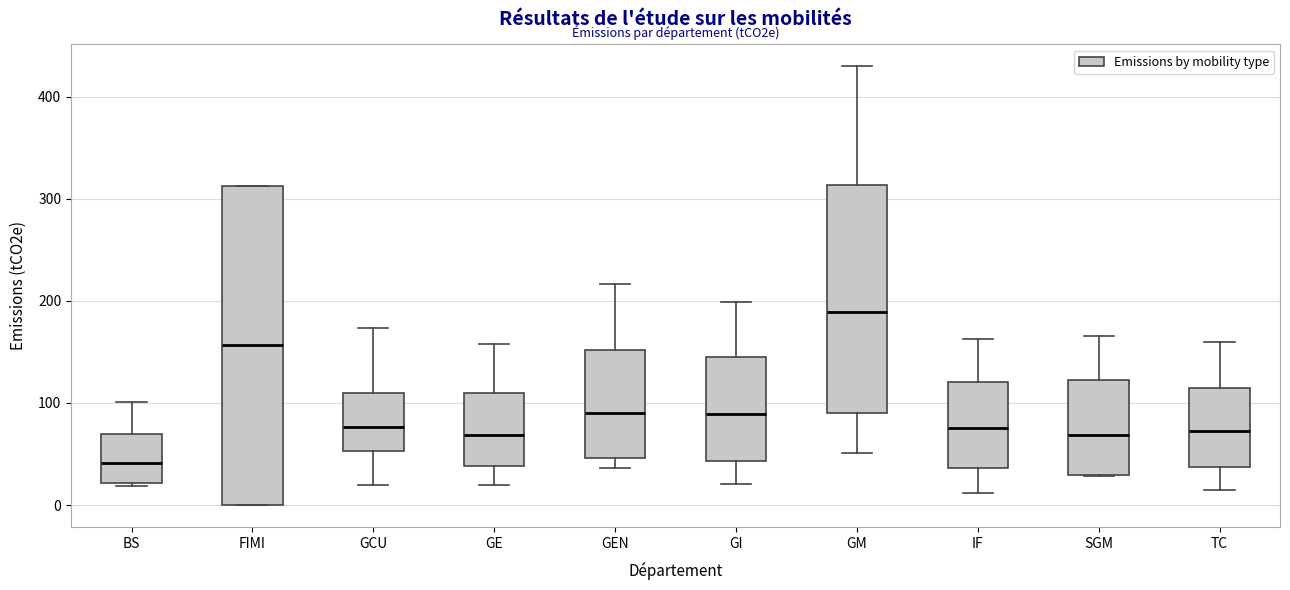

Which box is the tallest, from its lower edge to its upper edge?

FIMI